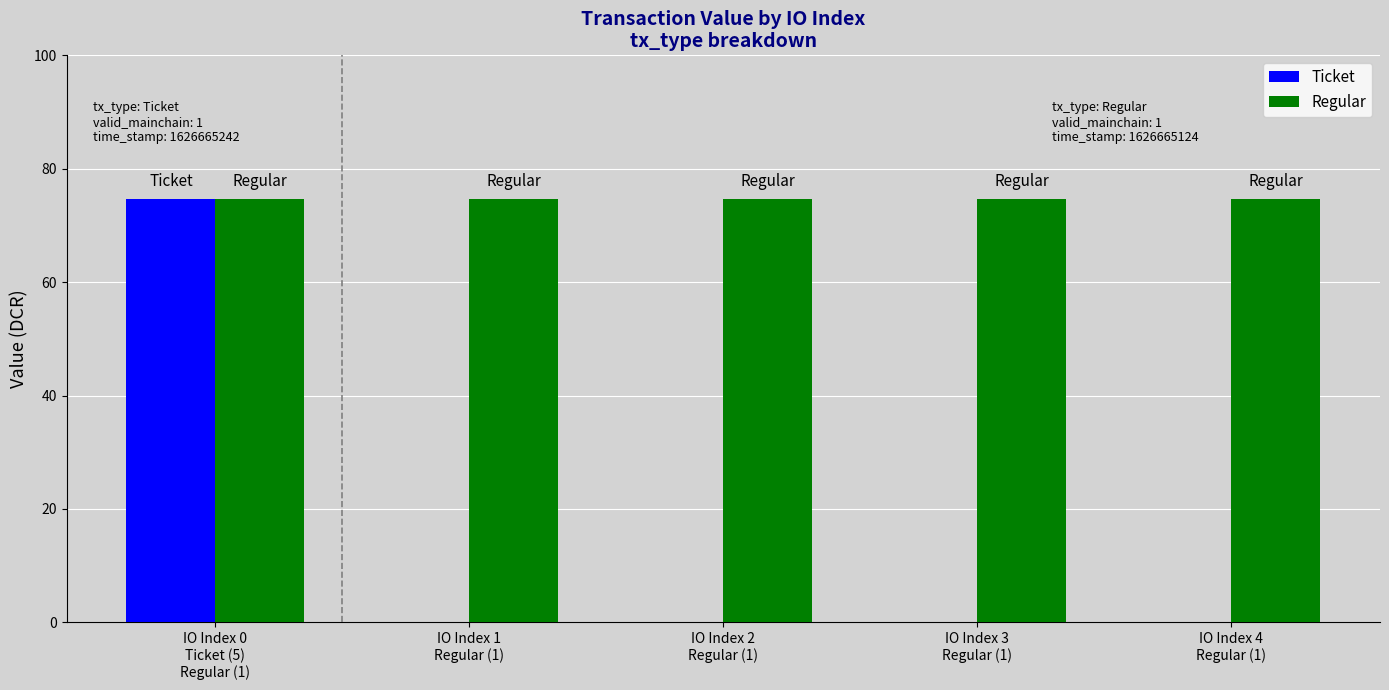

What is the total value across all series at IO Index 4
Regular (1)?

74.7